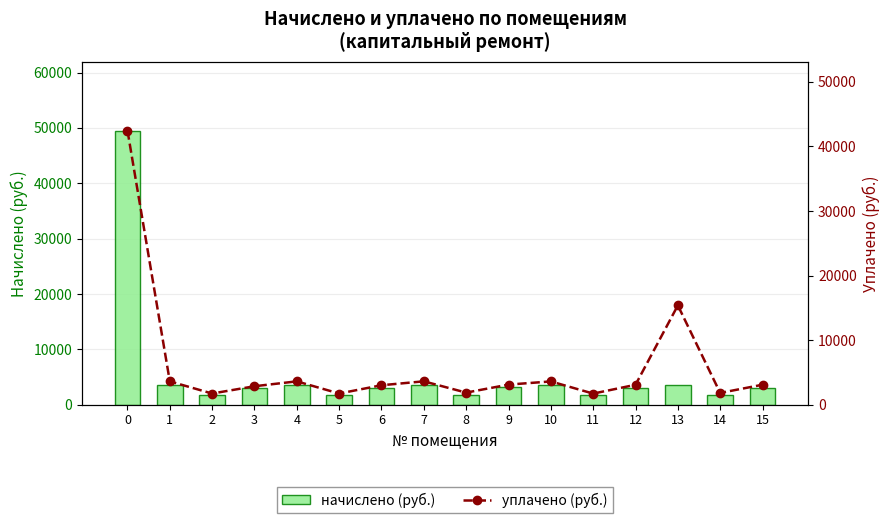

What is the difference between the maximum and minimum values in the начислено (руб.) series?

47819.5